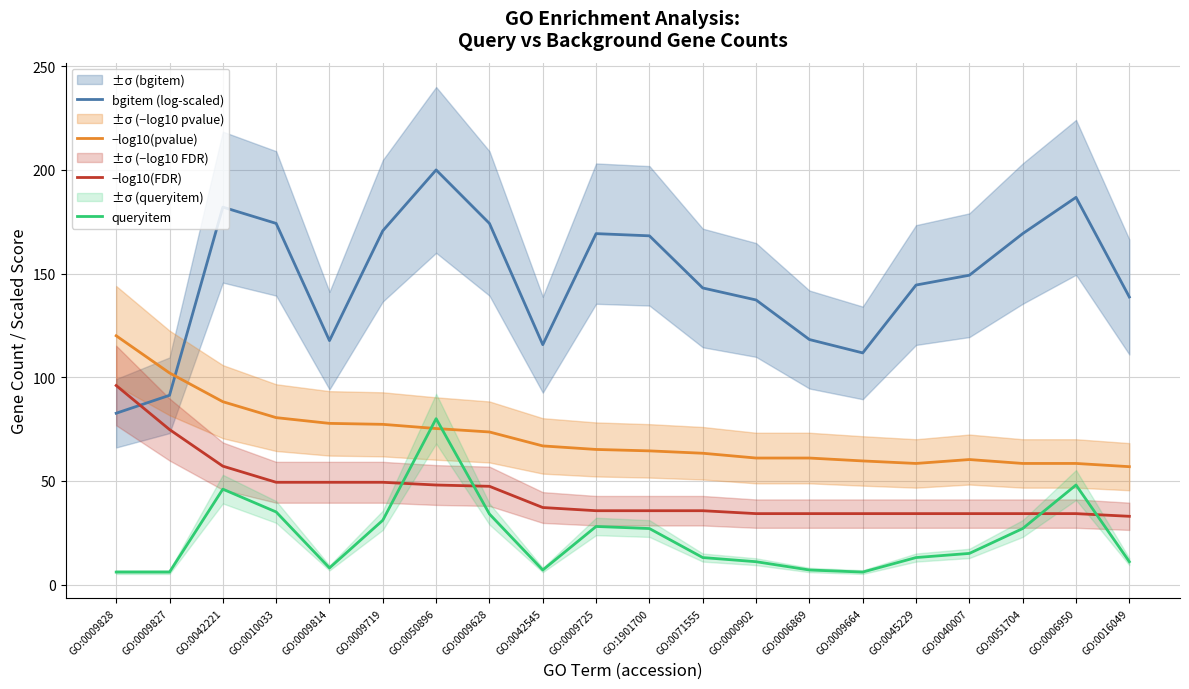

The value of −log10(pvalue) at GO:0009719 is 77.3. True or false?

True